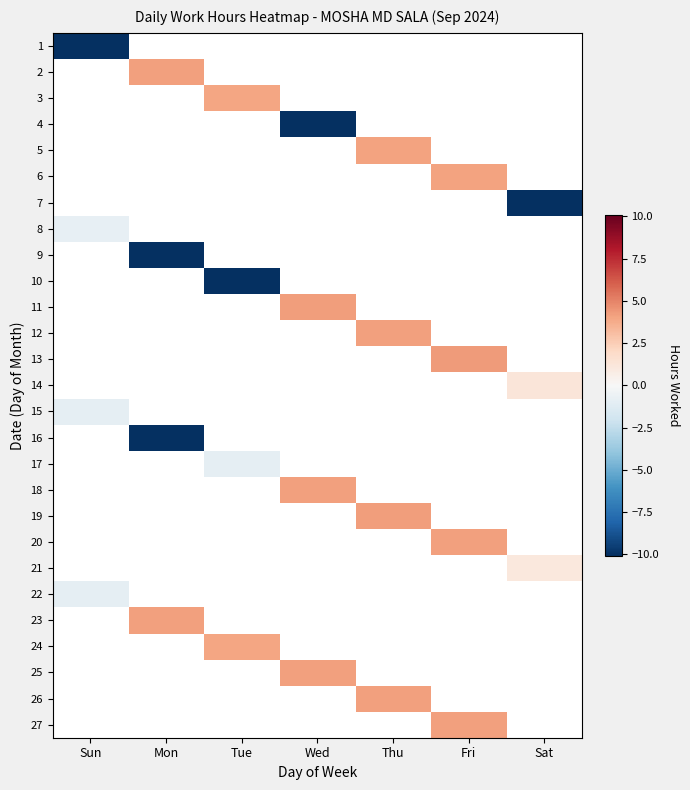

Which series has the widest spread of values?

1